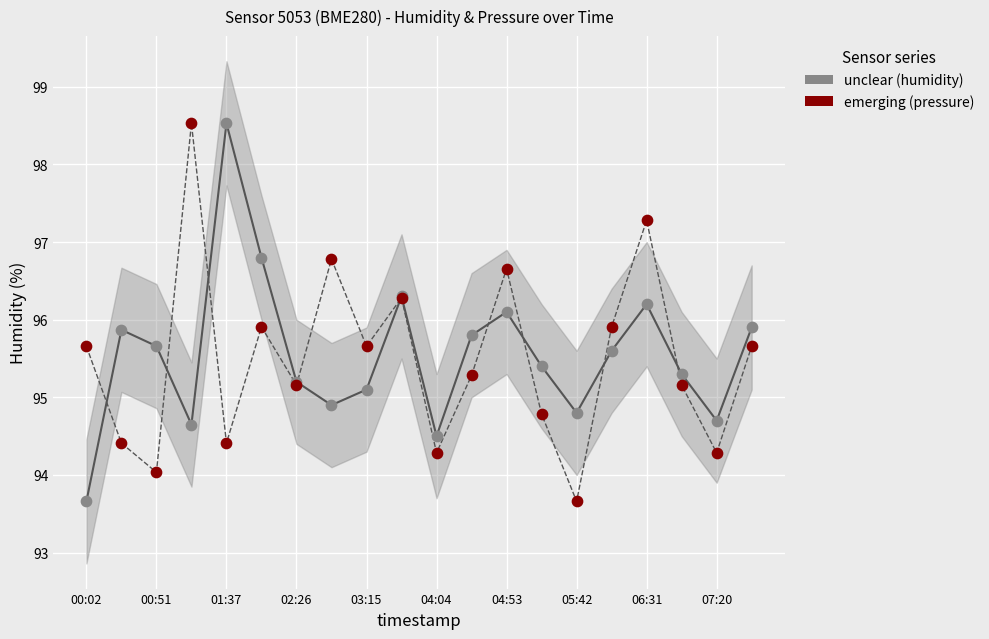

Which series contains the lowest Y value?

unclear (humidity)